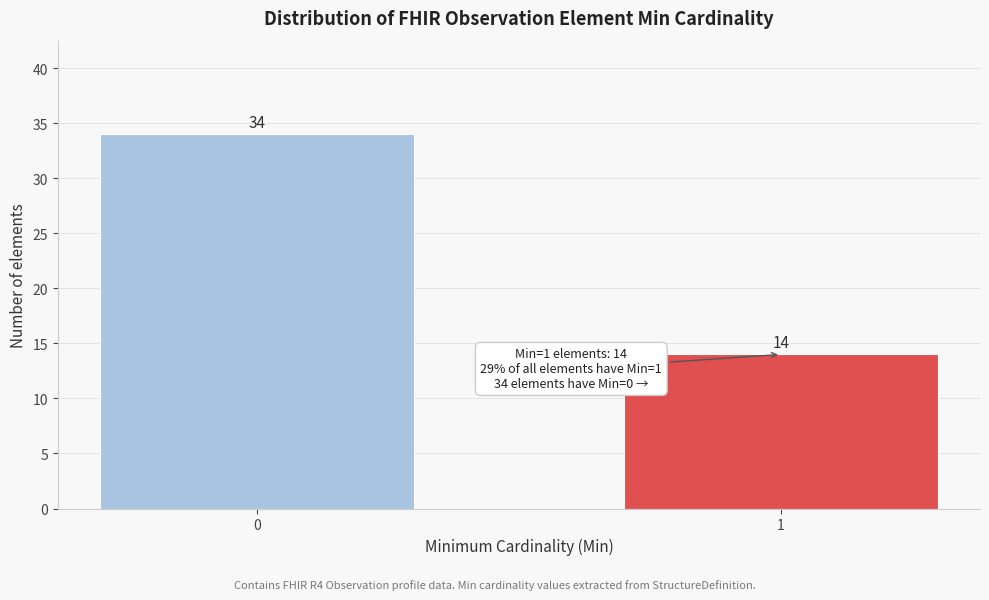

Reading left to right, extract all data points from this chart.

34	14